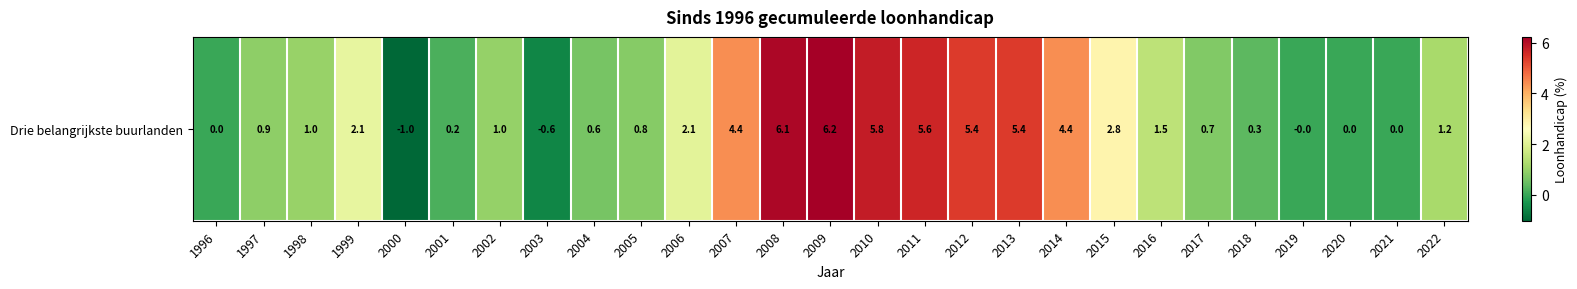

The chart shows a value of 0.8 at 2006. True or false?

False